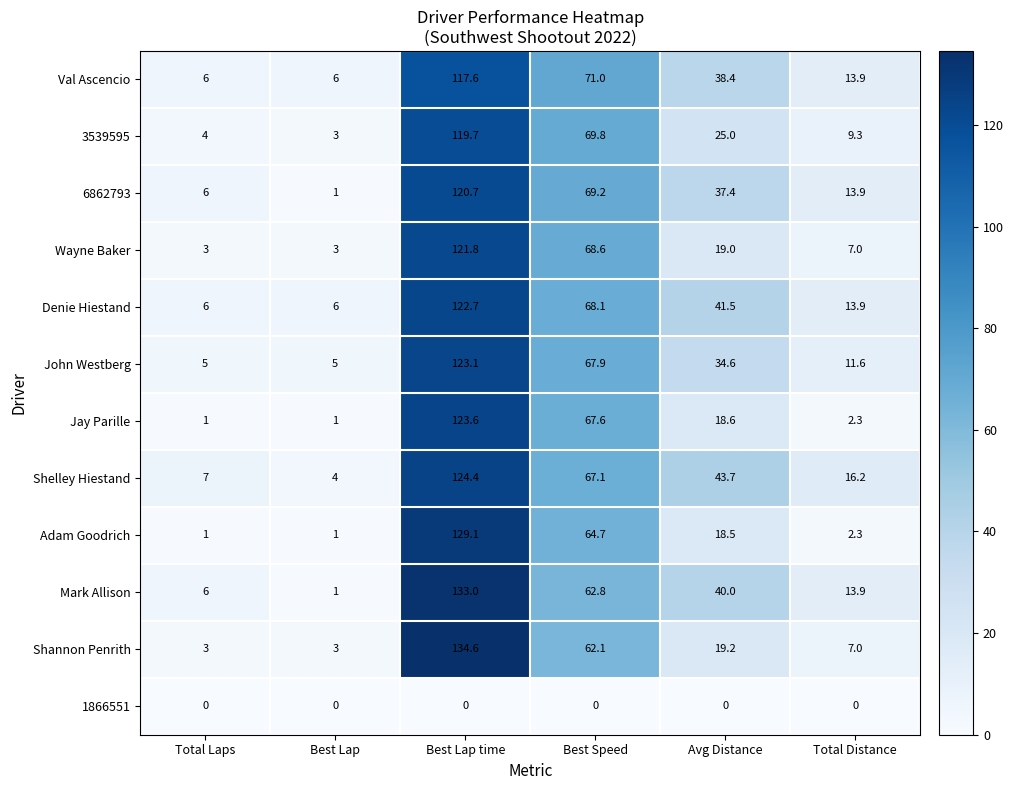

True or false: 6862793 has a value of 112.7 at Best Speed.

False